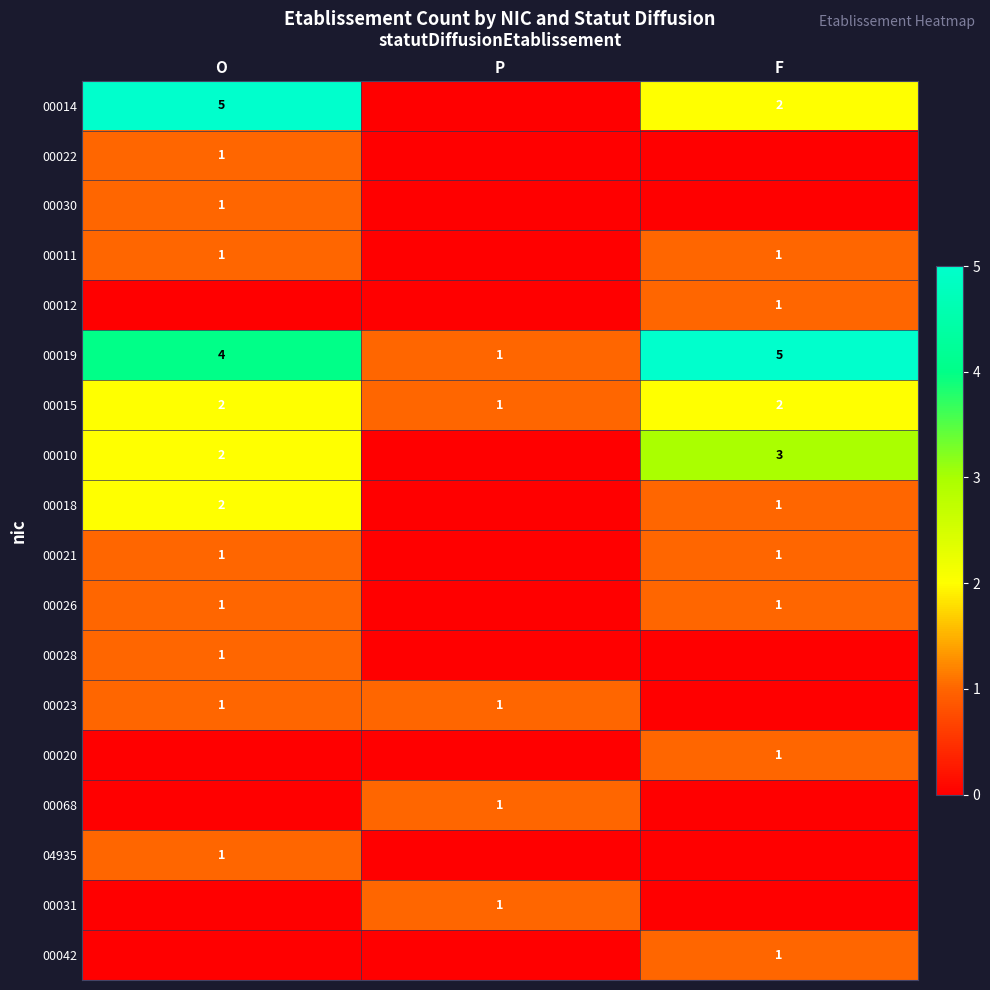

Which category has the highest value across all series?

O